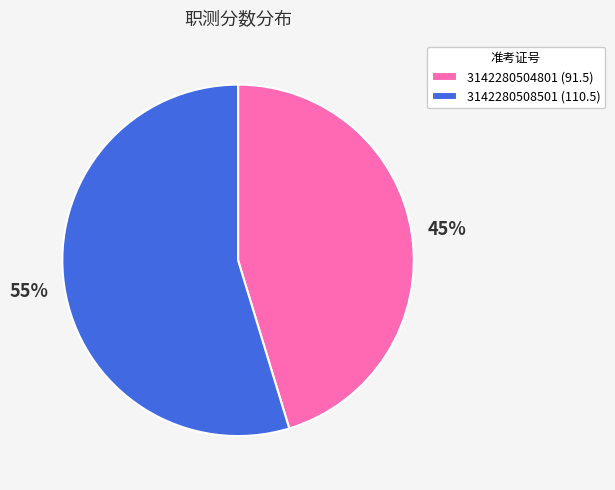

Combined, do 3142280504801 and 3142280508501 account for over 50%?

Yes